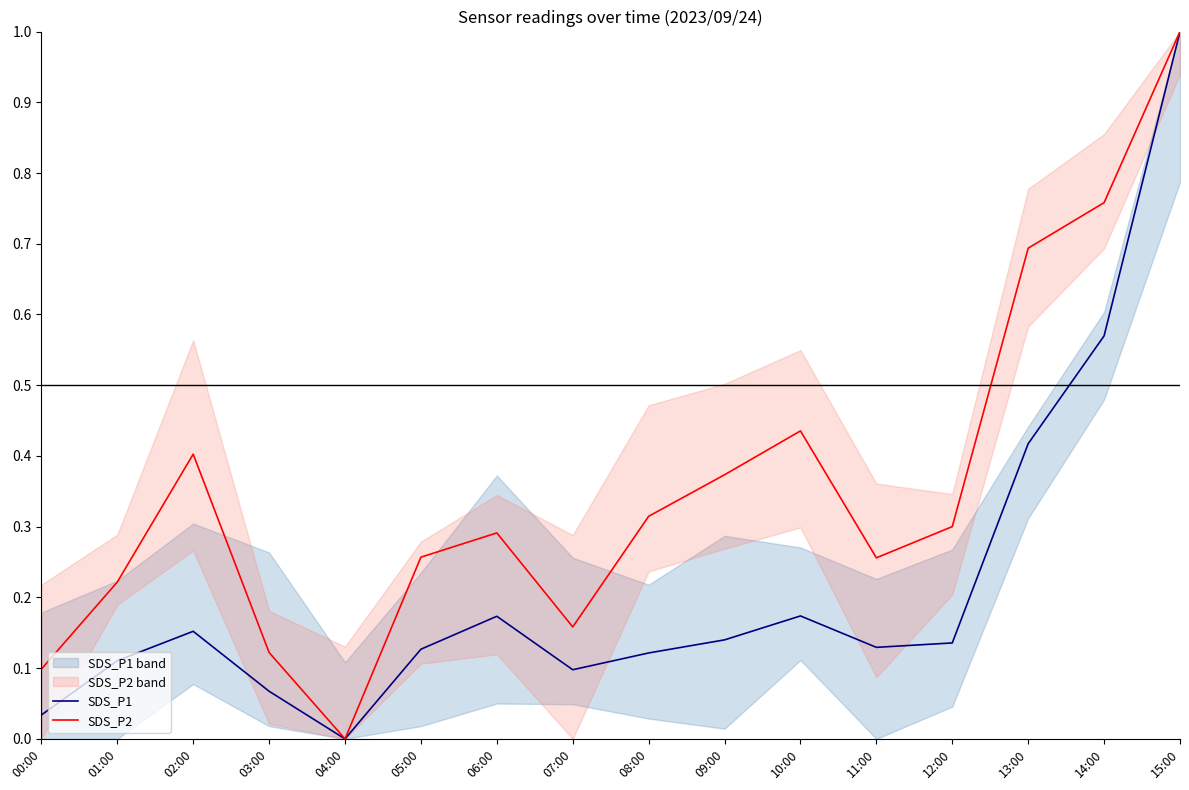

Reading right to left, what are all the values shown in this chart?

SDS_P1: 15:00=1.0	14:00=0.6	13:00=0.4	12:00=0.1	11:00=0.1	10:00=0.2	09:00=0.1	08:00=0.1	07:00=0.1	06:00=0.2	05:00=0.1	04:00=0.0	03:00=0.1	02:00=0.2	01:00=0.1	00:00=0.0
SDS_P2: 15:00=1.0	14:00=0.8	13:00=0.7	12:00=0.3	11:00=0.3	10:00=0.4	09:00=0.4	08:00=0.3	07:00=0.2	06:00=0.3	05:00=0.3	04:00=0.0	03:00=0.1	02:00=0.4	01:00=0.2	00:00=0.1